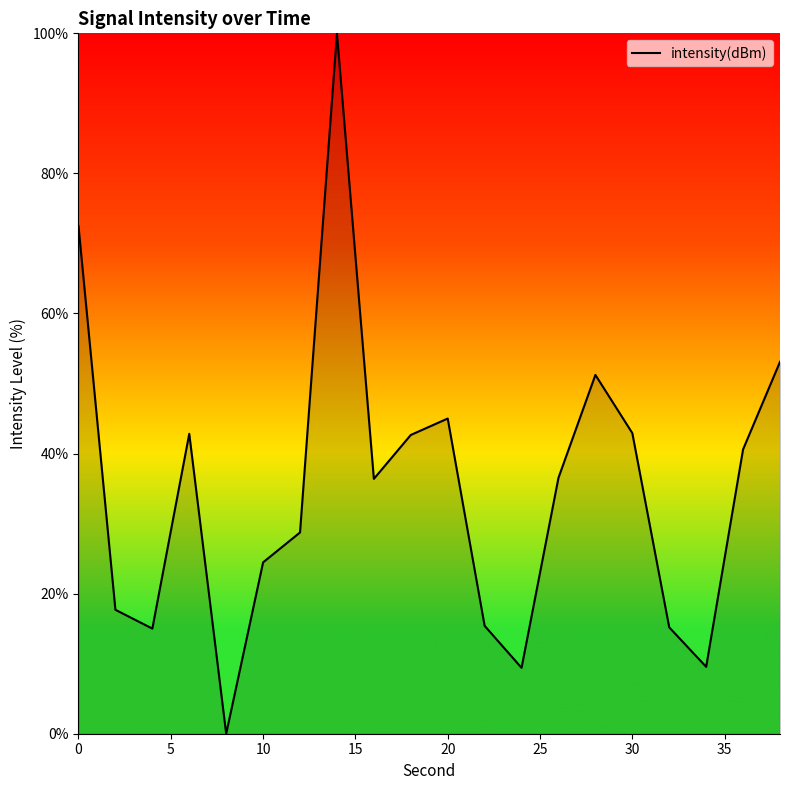

What is the greatest value displayed?

100.0